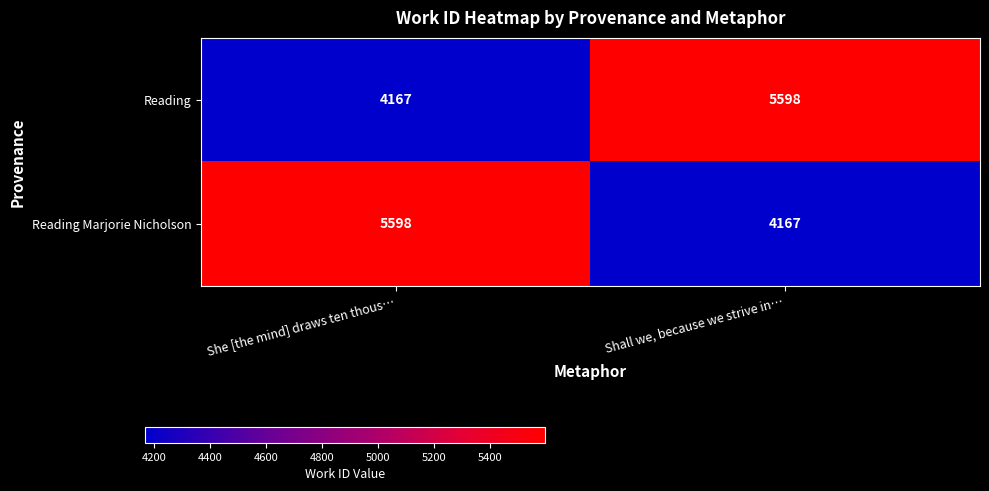

What is the sum of the Reading Marjorie Nicholson values at She [the mind] draws ten thous… and Shall we, because we strive in…?

9765